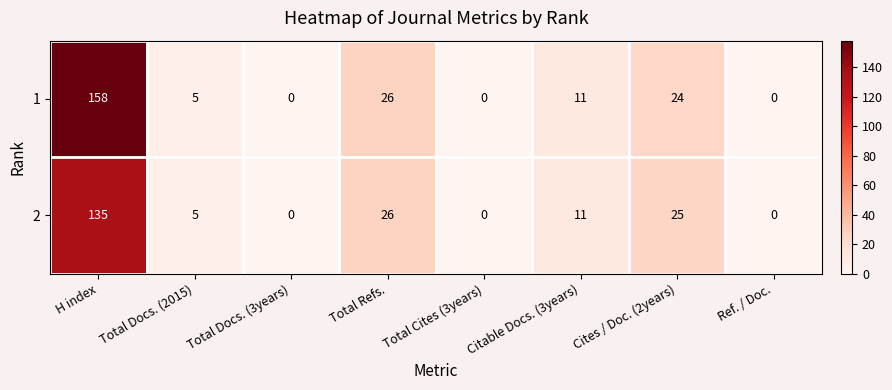

What is the sum of the 1 values at Total Refs. and H index?

184